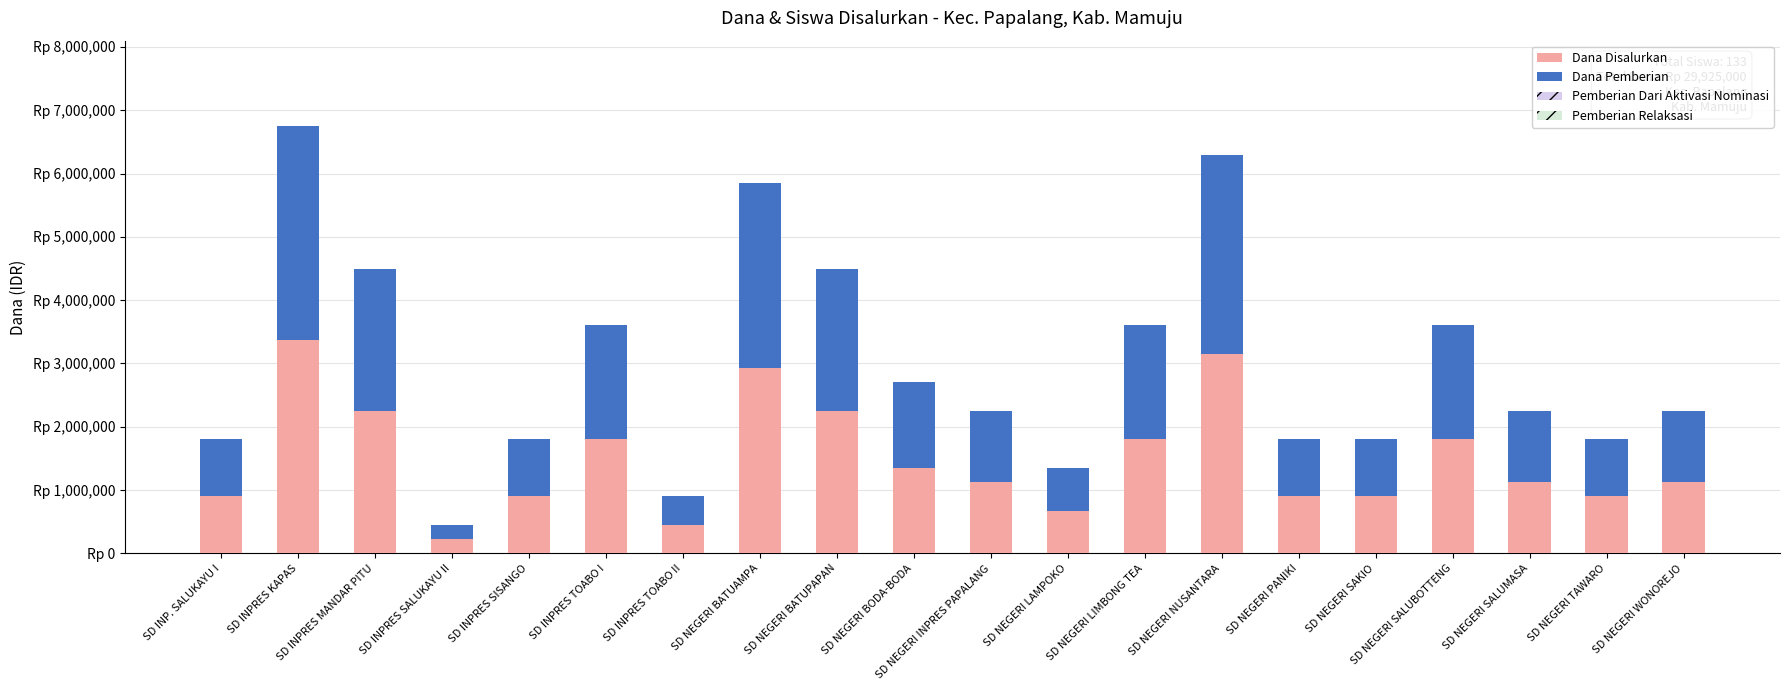

What is the difference between the maximum and minimum values in the Dana Disalurkan series?

3150000